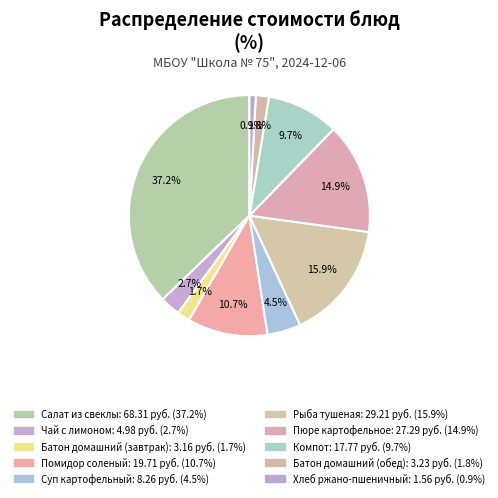

Count the number of slices in the pie.

10